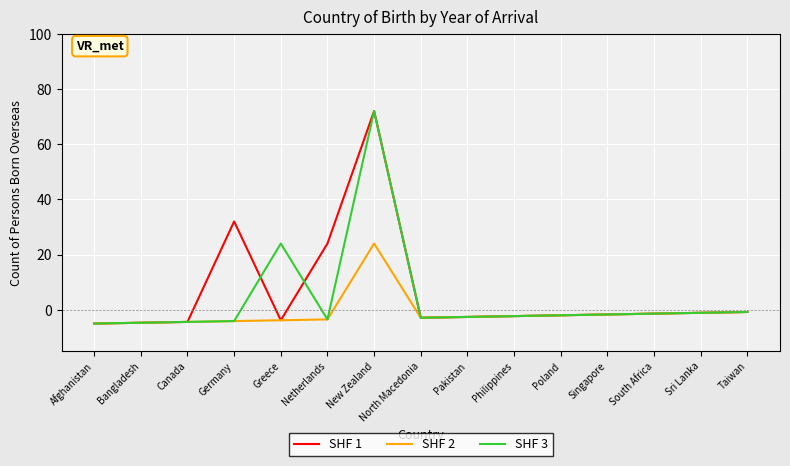

At which category is the sum across all series the highest?

New Zealand